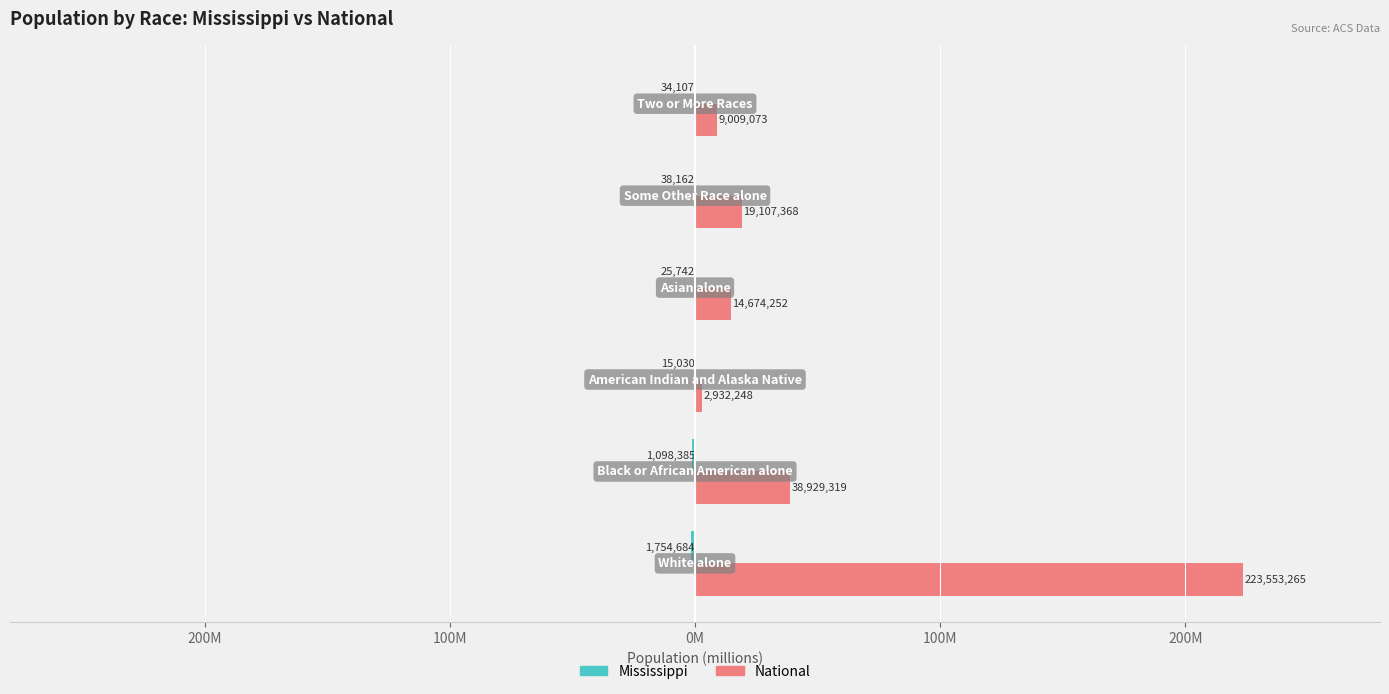

Which series has the largest range (max minus min)?

National